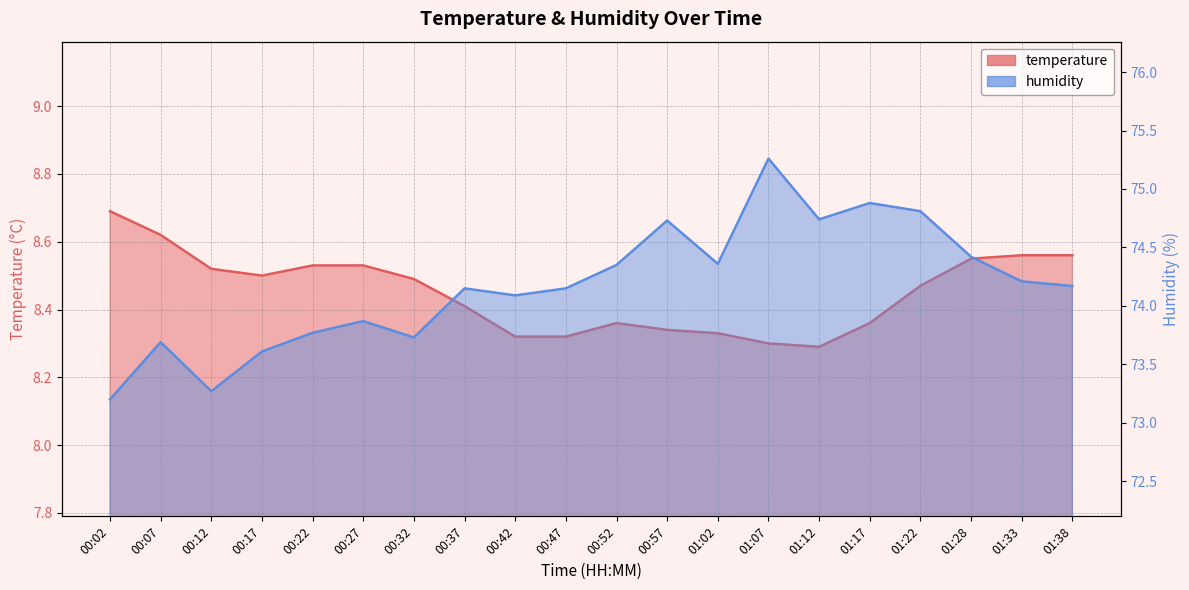

What is the sum of the temperature values at 00:32 and 00:27?

17.0